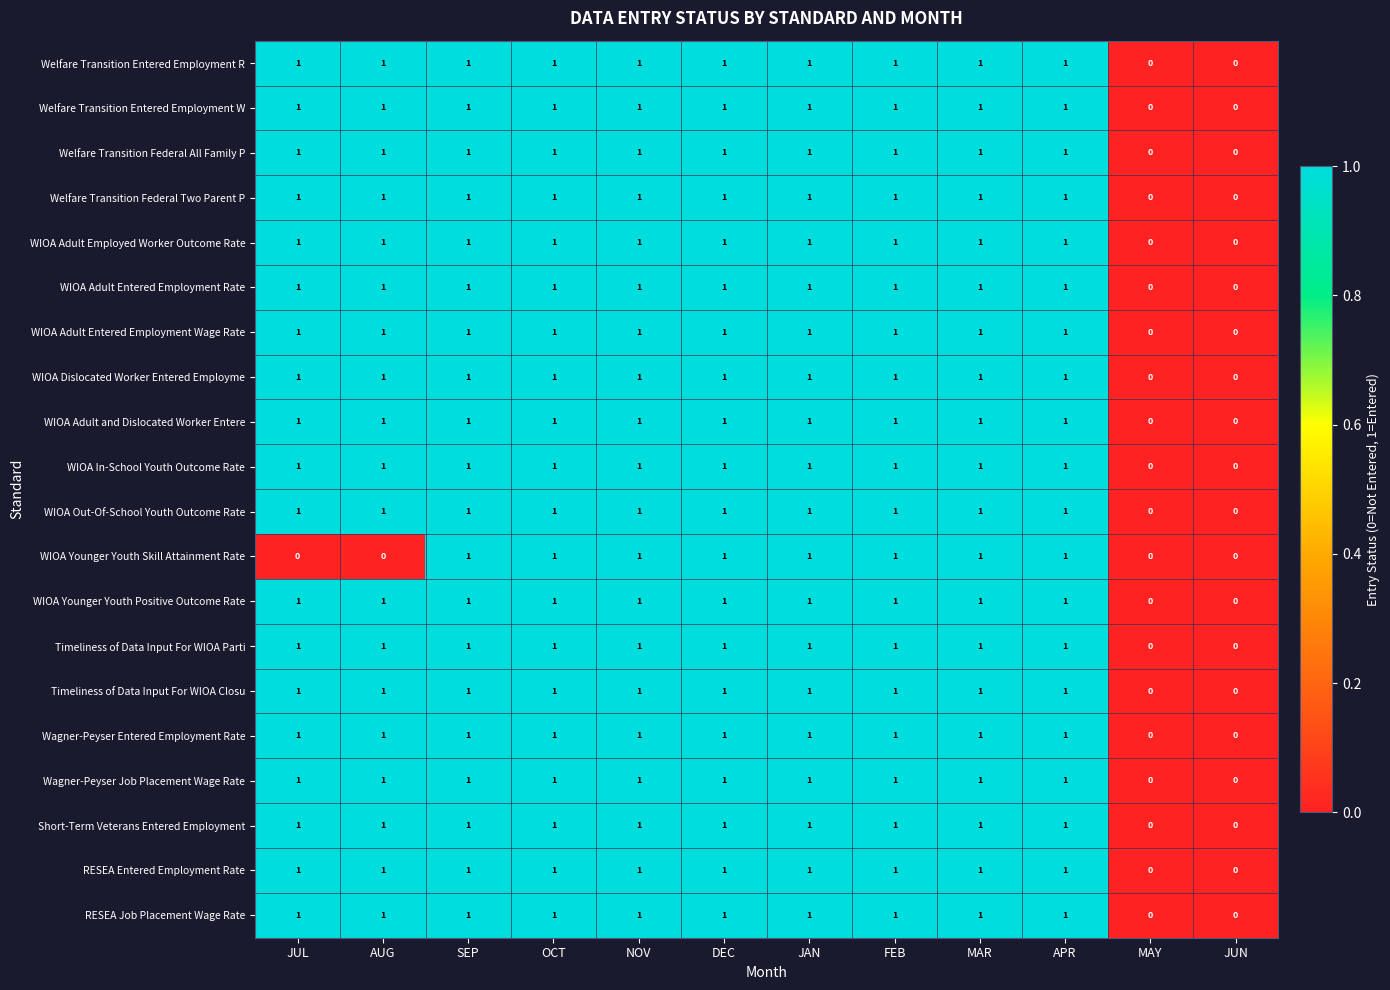

What is the total value across all series at AUG?

19